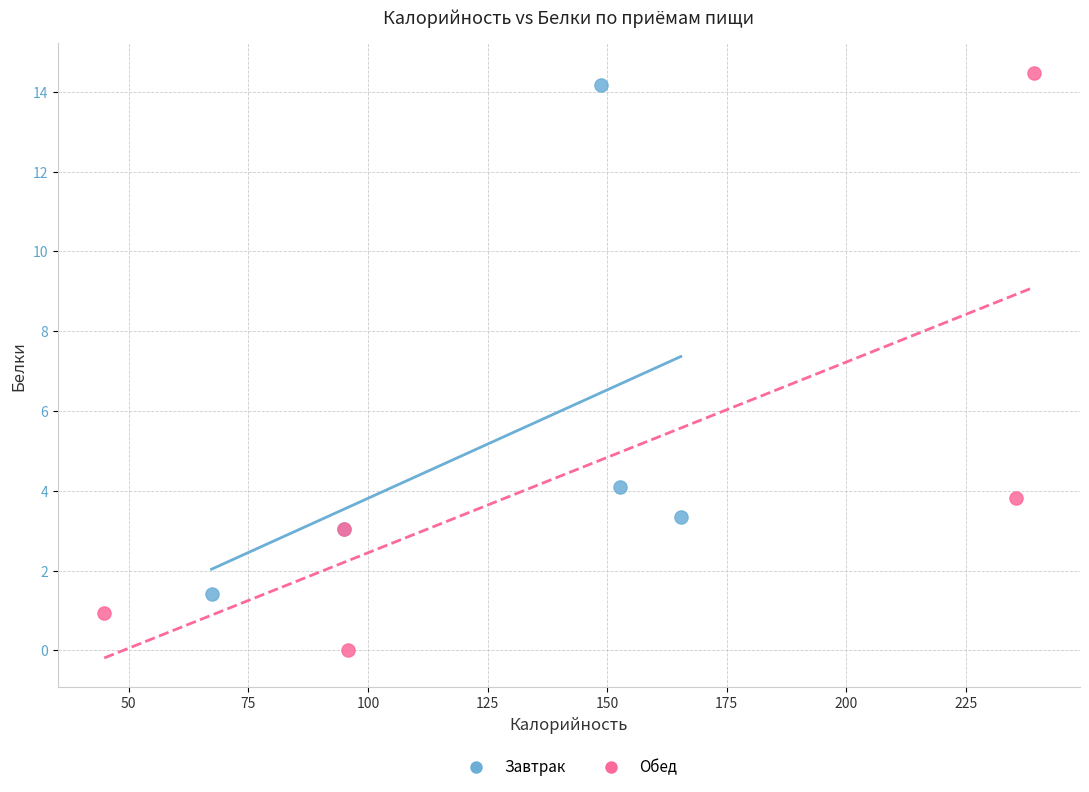

Which series has the widest spread of Y values?

Обед